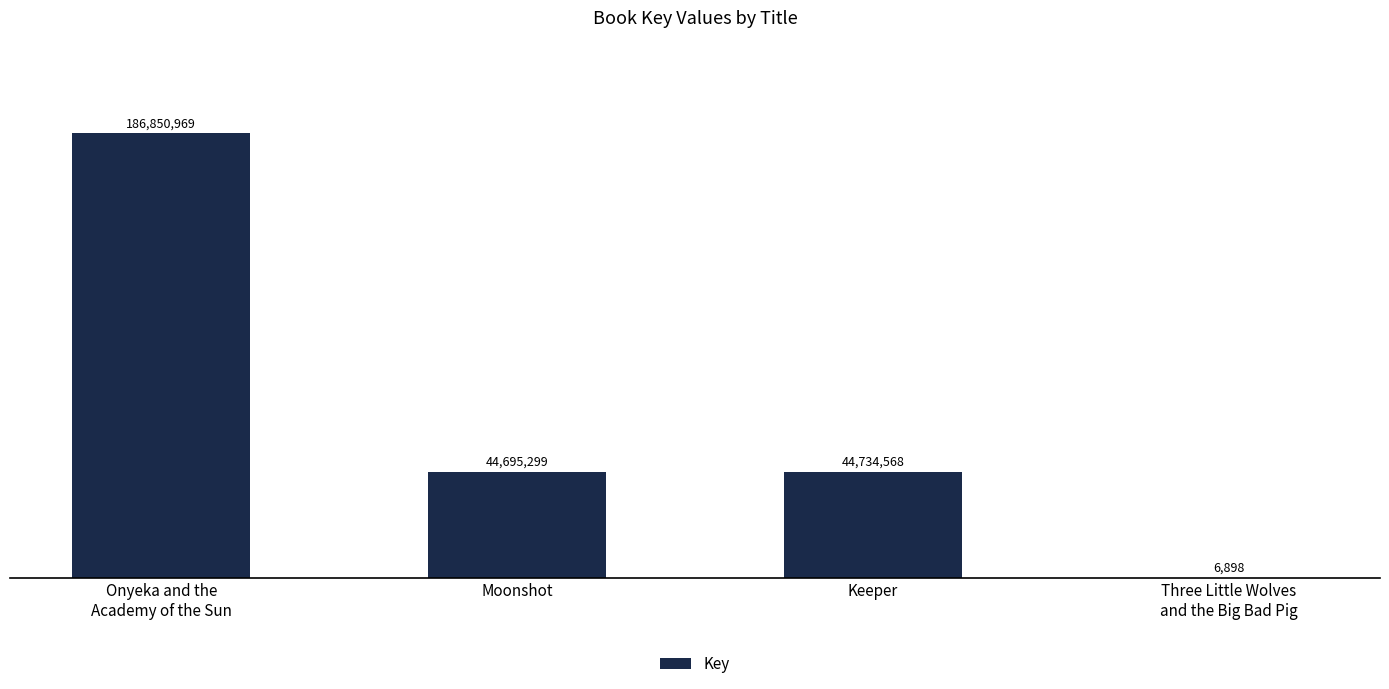

Are the bars horizontal?

No